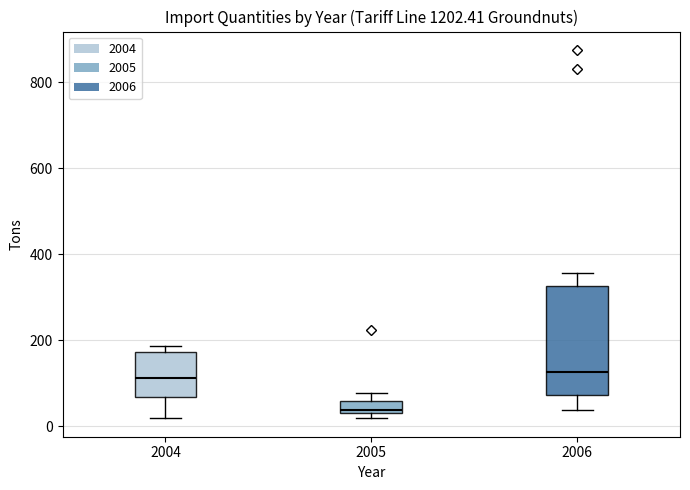

Comparing the boxes themselves (not the whiskers), which one is the tallest?

2006